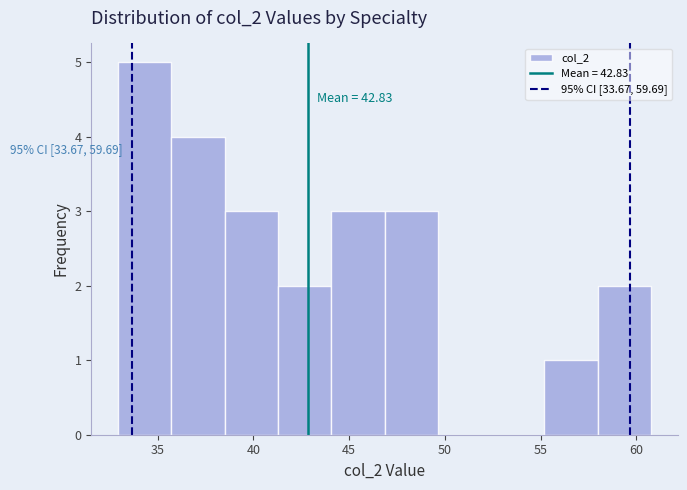

Over which range of the x-axis is the bar tallest?

33.0 to 35.5